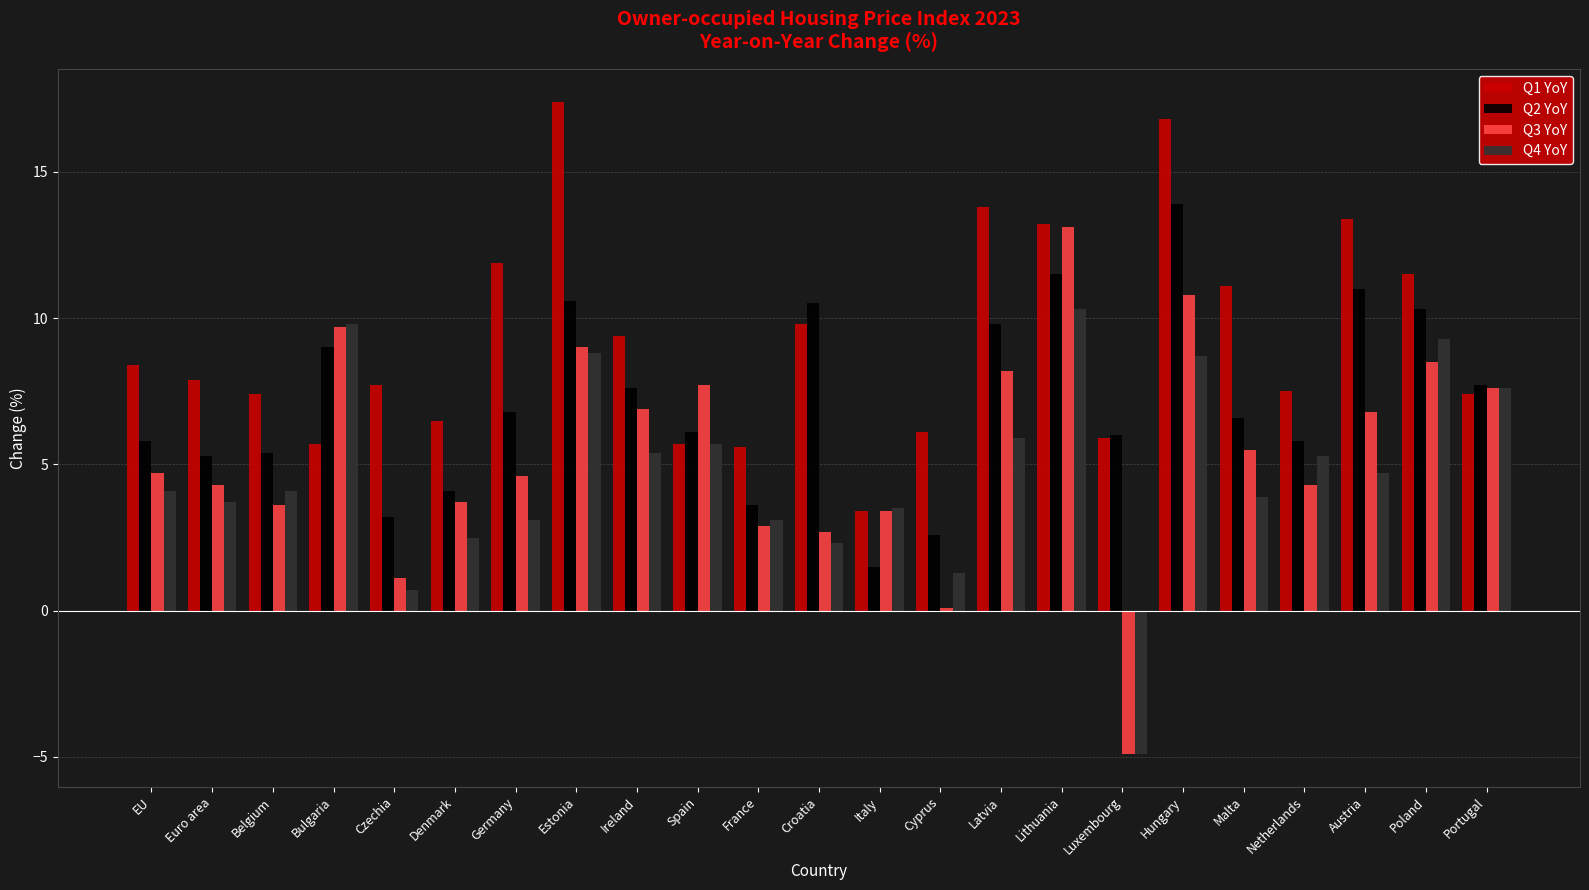

What is the label of the 19th bar from the left?

Malta